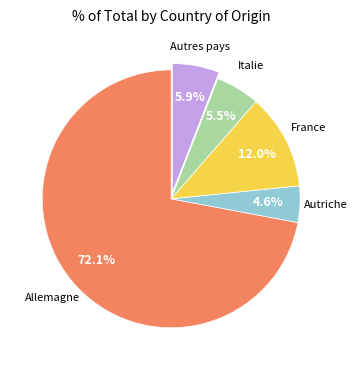

How many segments does this pie chart have?

5